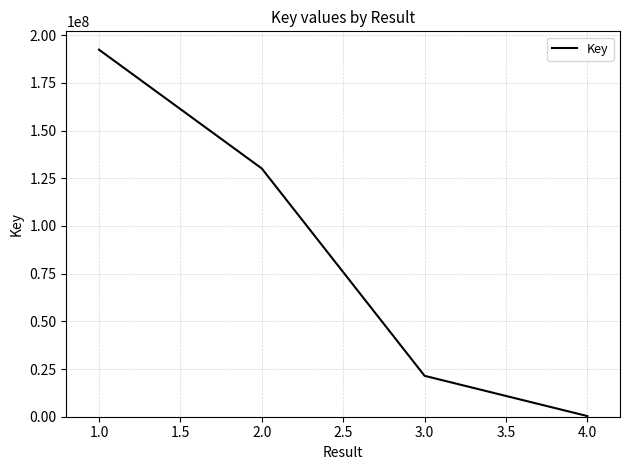

The value at 2.0 is 130107008. True or false?

True